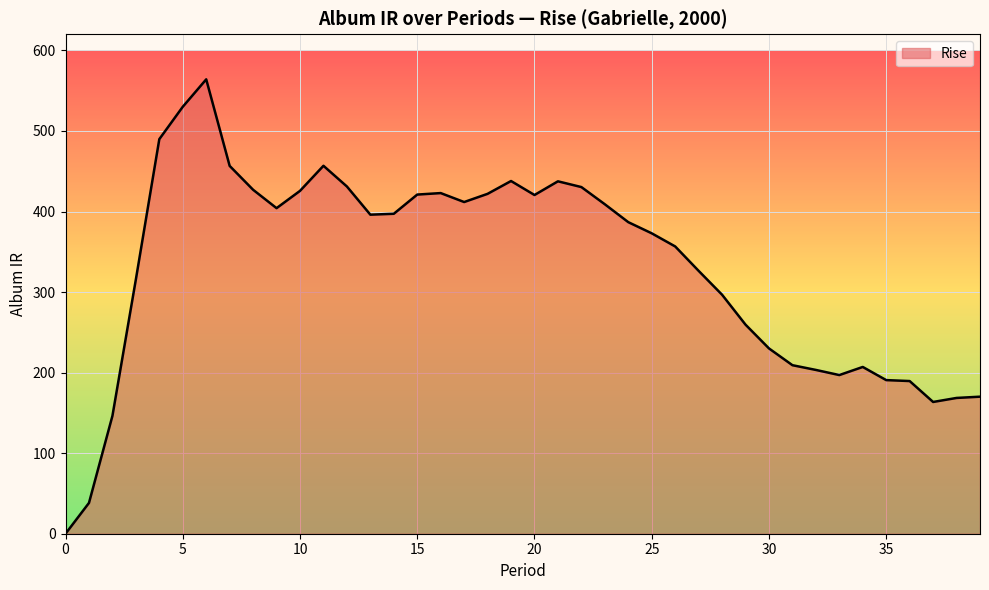

What is the difference between the maximum and minimum values?

564.1